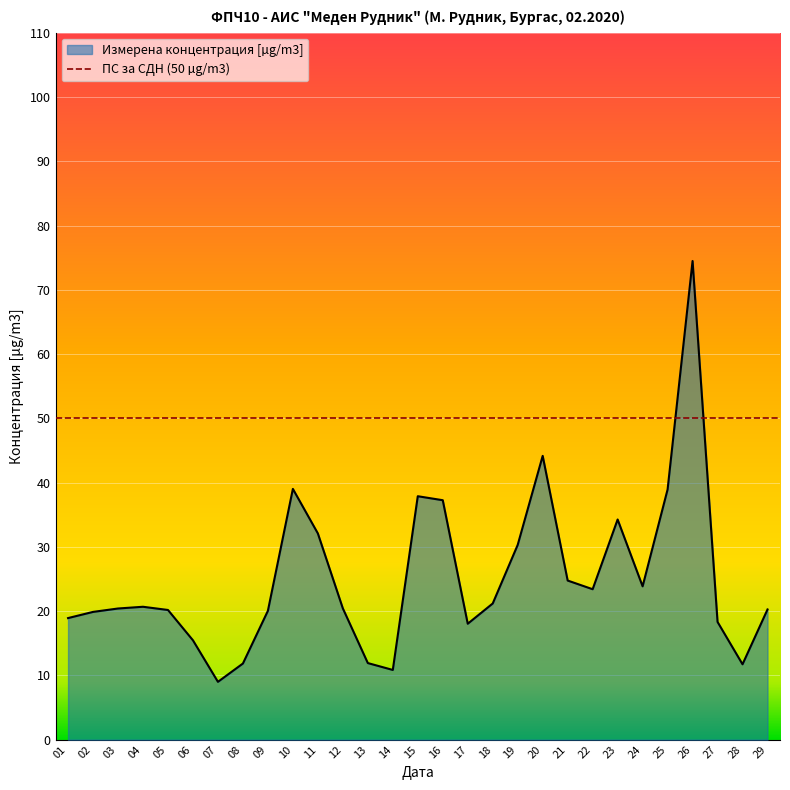

What is the sum of the values at 09 and 20?

64.2